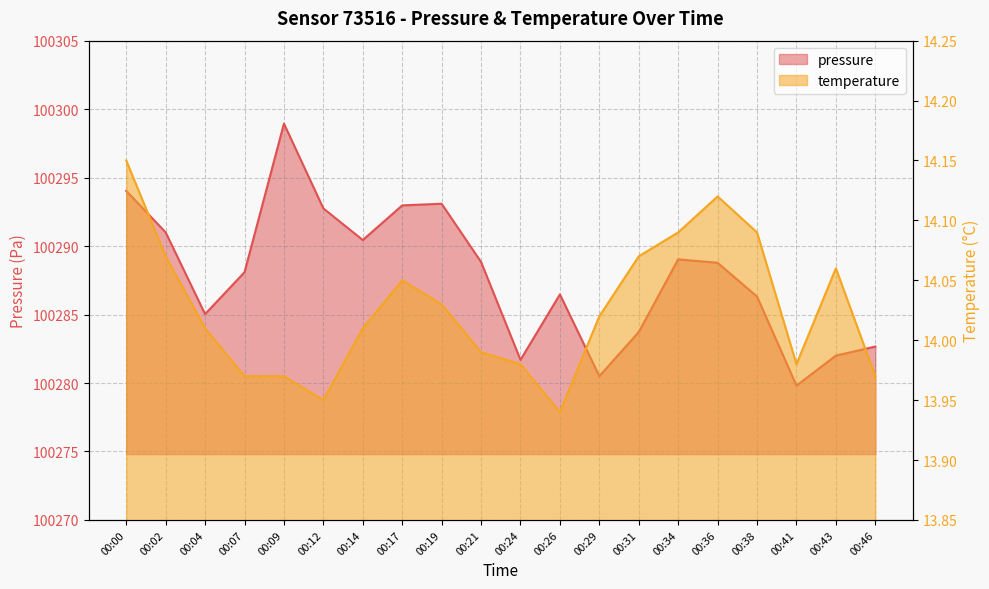

What is the lowest value of the pressure series?

100279.8